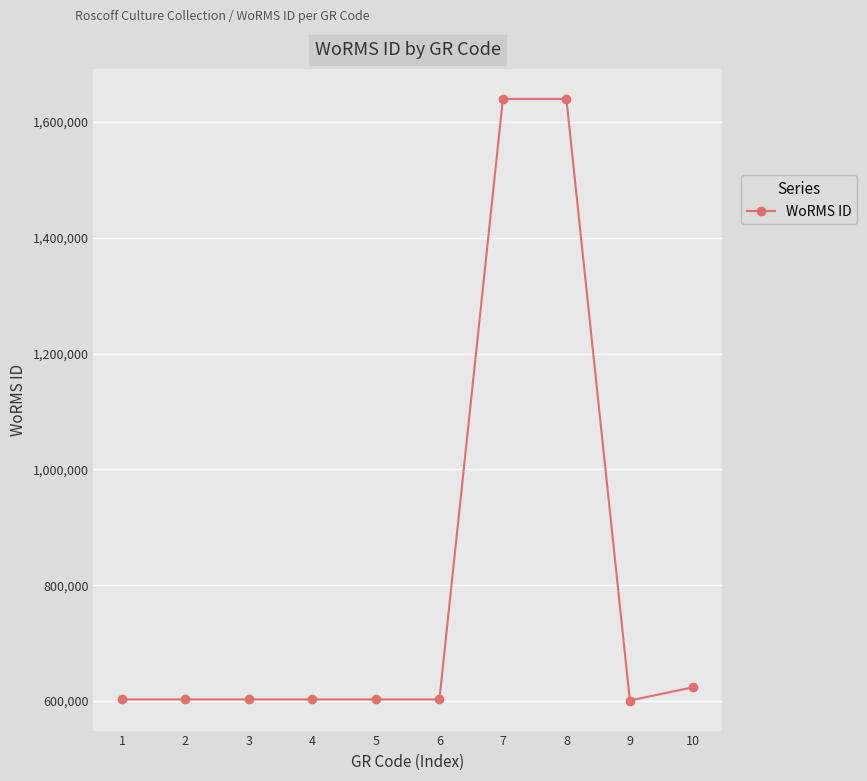

True or false: the data shows 602750 at 4.

True